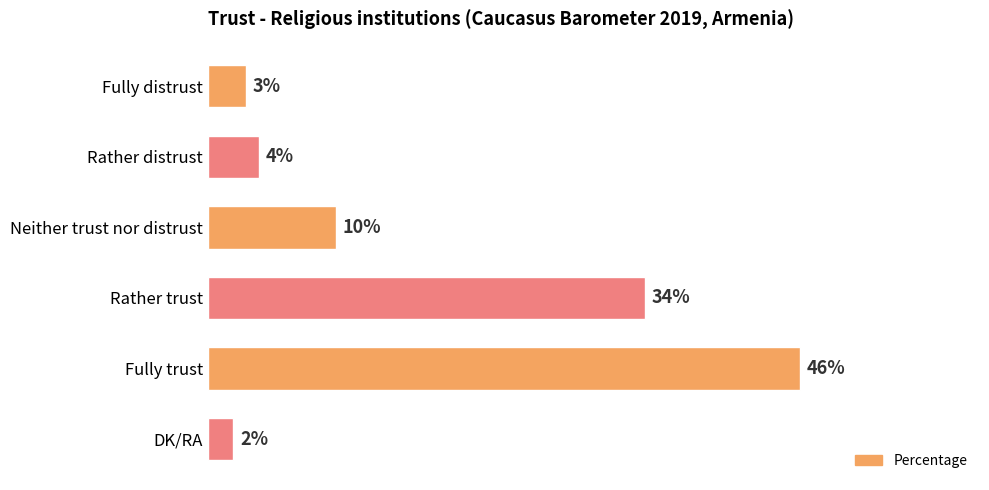

Which has a higher value, DK/RA or Fully distrust?

Fully distrust